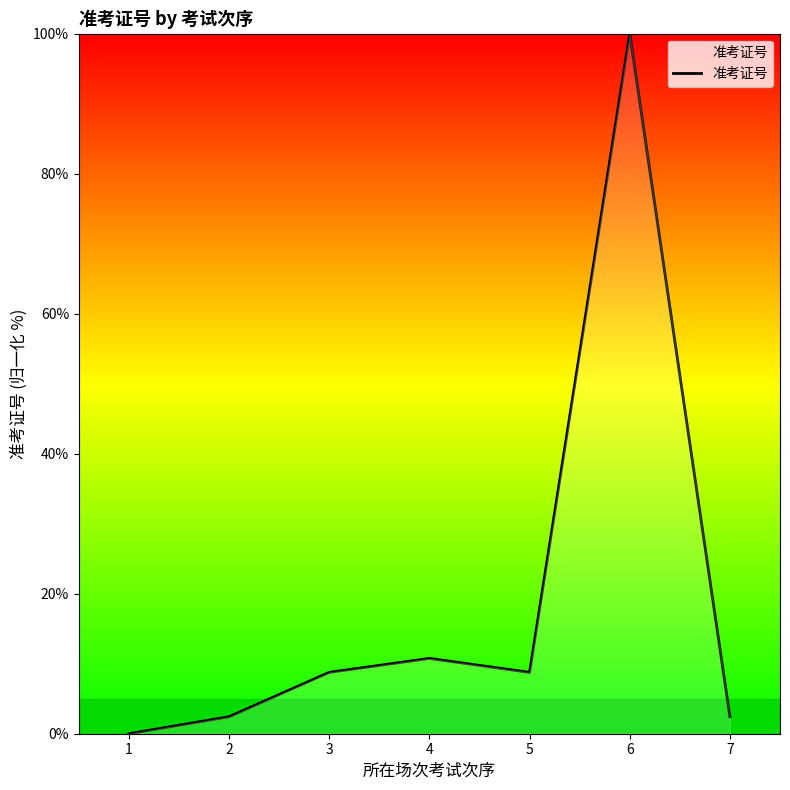

Reading left to right, transcribe all the data shown in this chart.

0.0	2.4	8.8	10.8	8.8	100.0	2.4